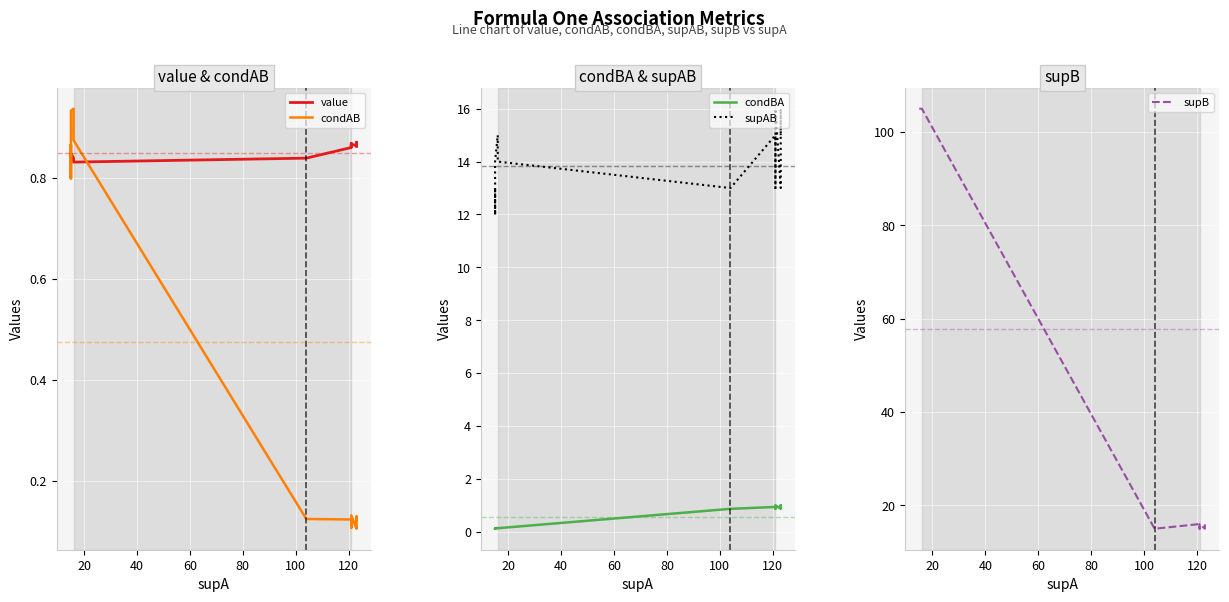

True or false: condBA and supAB cross at least once.

False